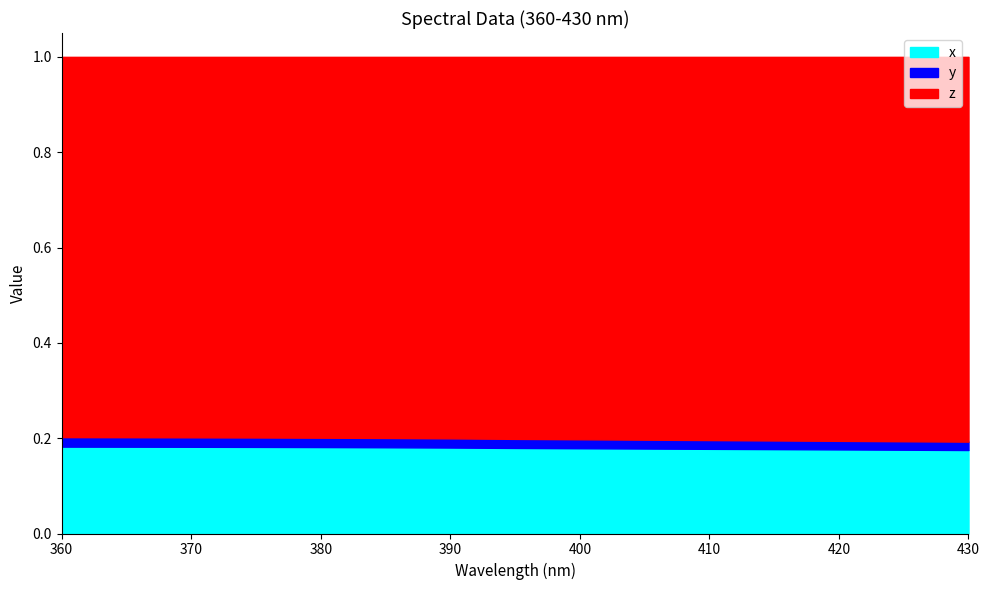

What is the value of the y point at the 7th from the left?

0.2